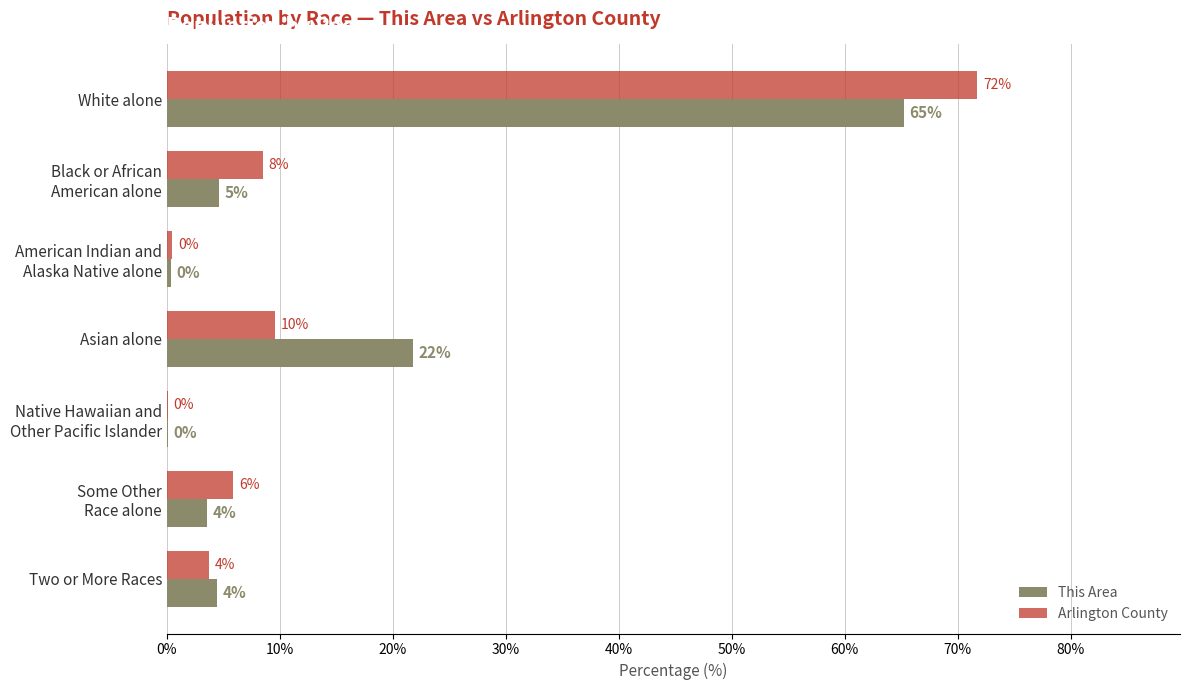

What are all the series names shown in the legend?

This Area, Arlington County